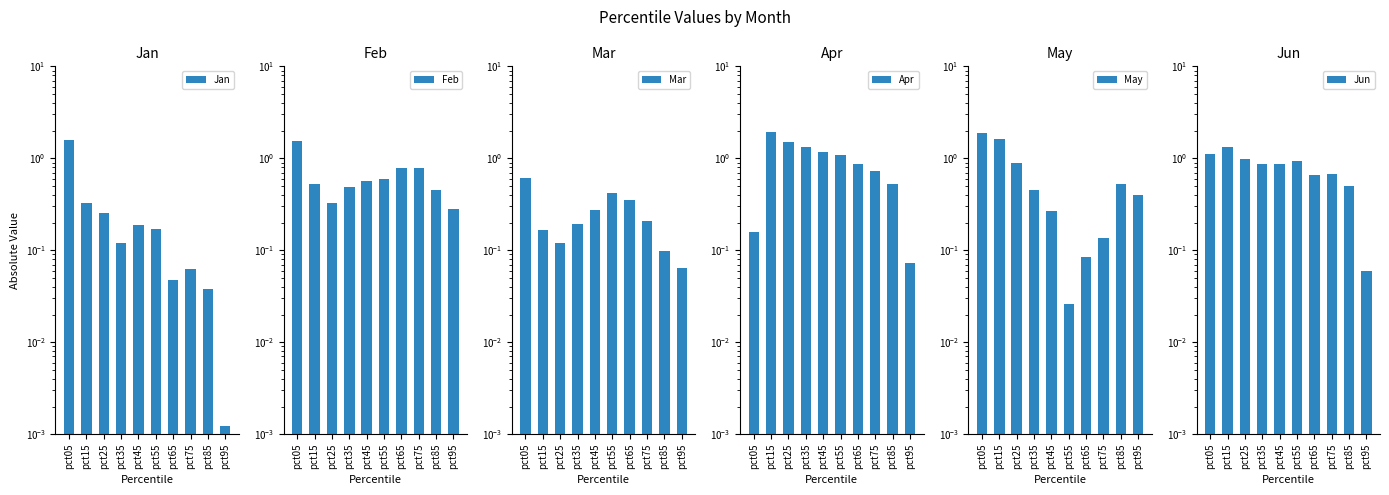

Which series has the widest spread of values?

Apr